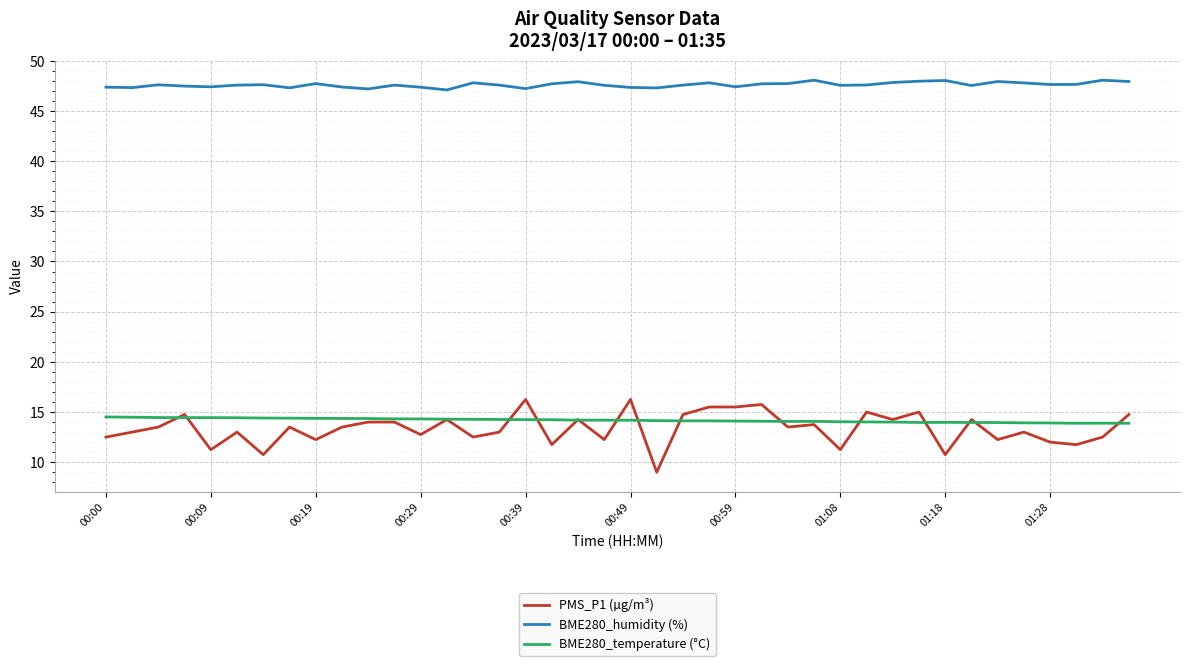

List the series in order of their peak value, lowest first.

BME280_temperature (°C), PMS_P1 (µg/m³), BME280_humidity (%)